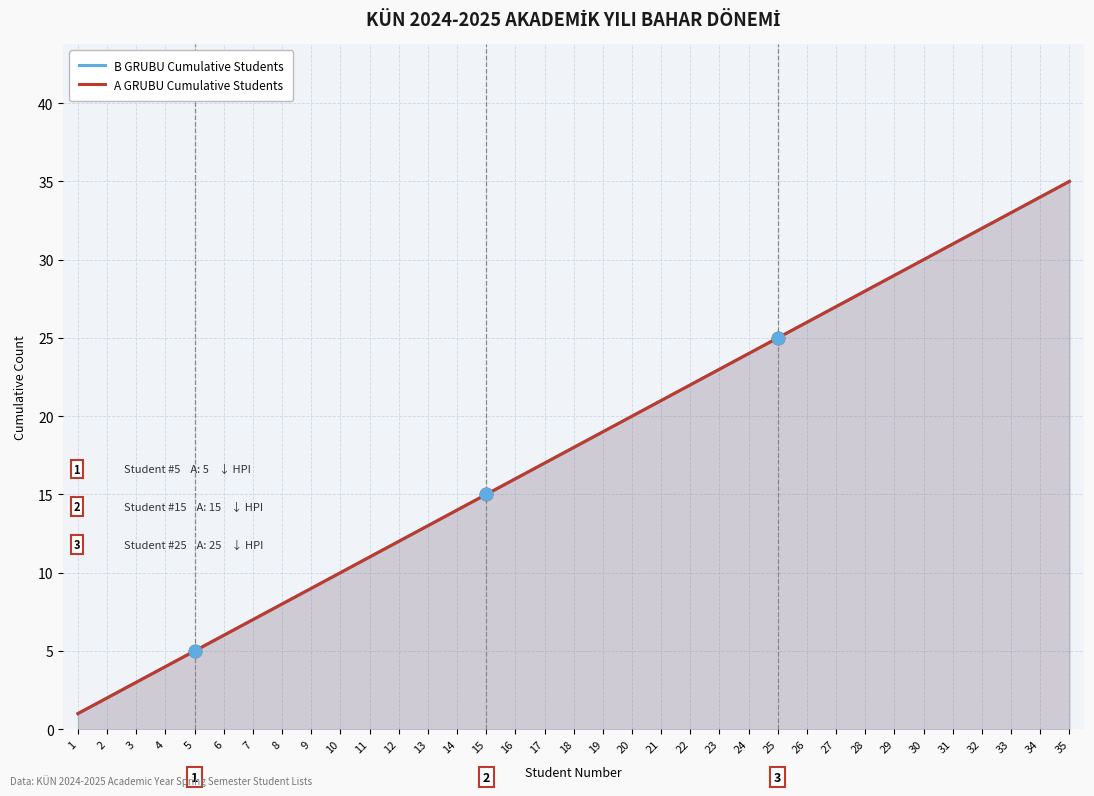

True or false: A GRUBU Cumulative Students and B GRUBU Cumulative Students cross at least once.

False